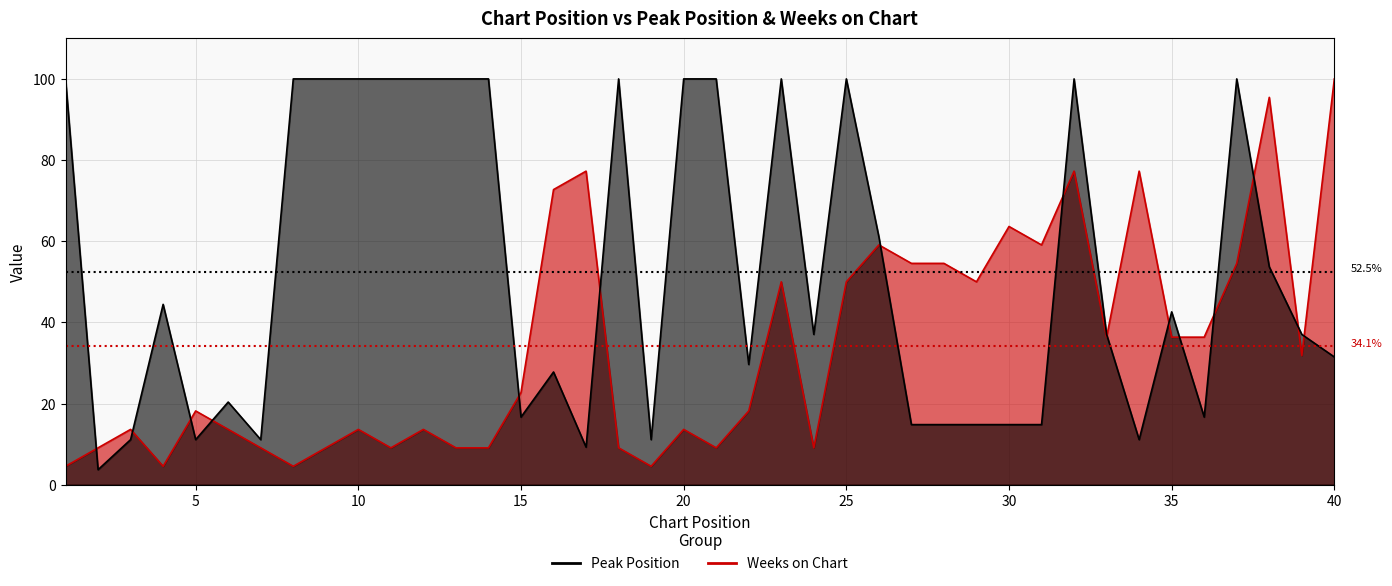

What are all the series names shown in the legend?

Peak Position, Weeks on Chart